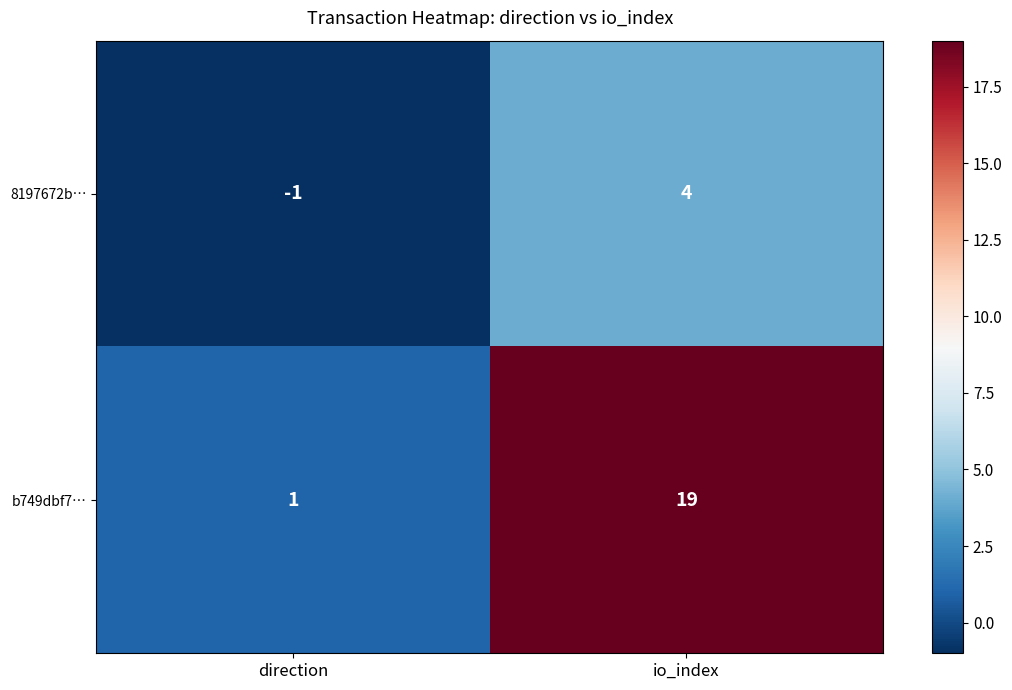

True or false: b749dbf7… has a value of 1 at direction.

True